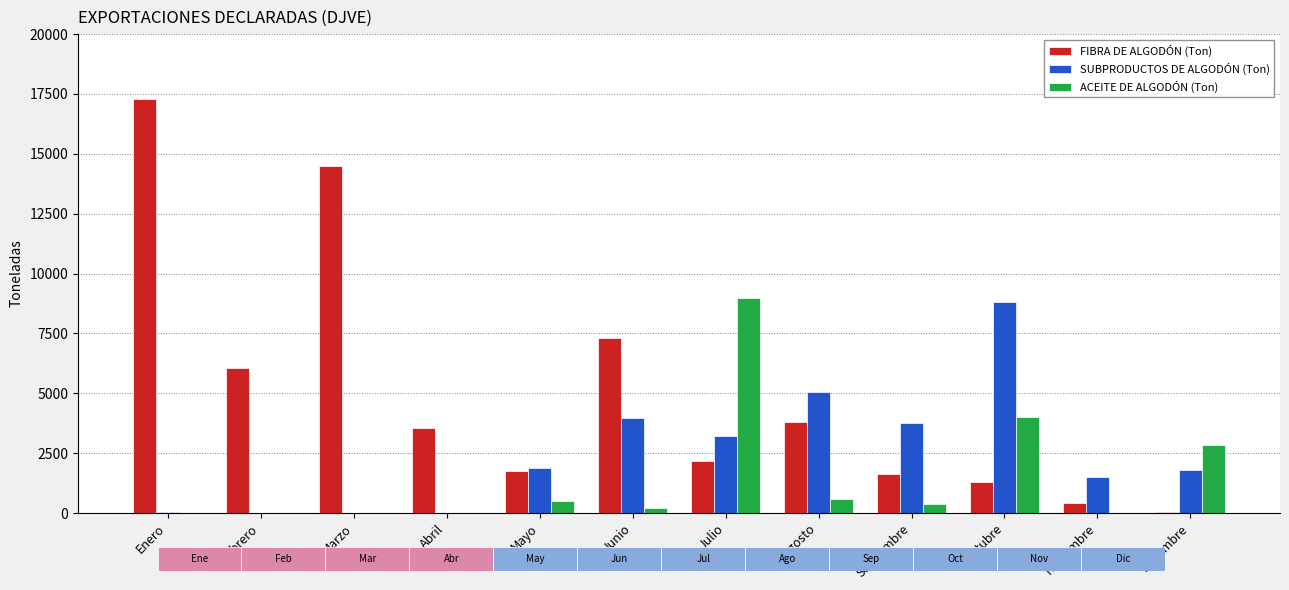

True or false: FIBRA DE ALGODÓN (Ton) has a value of 26083.6 at Marzo.

False